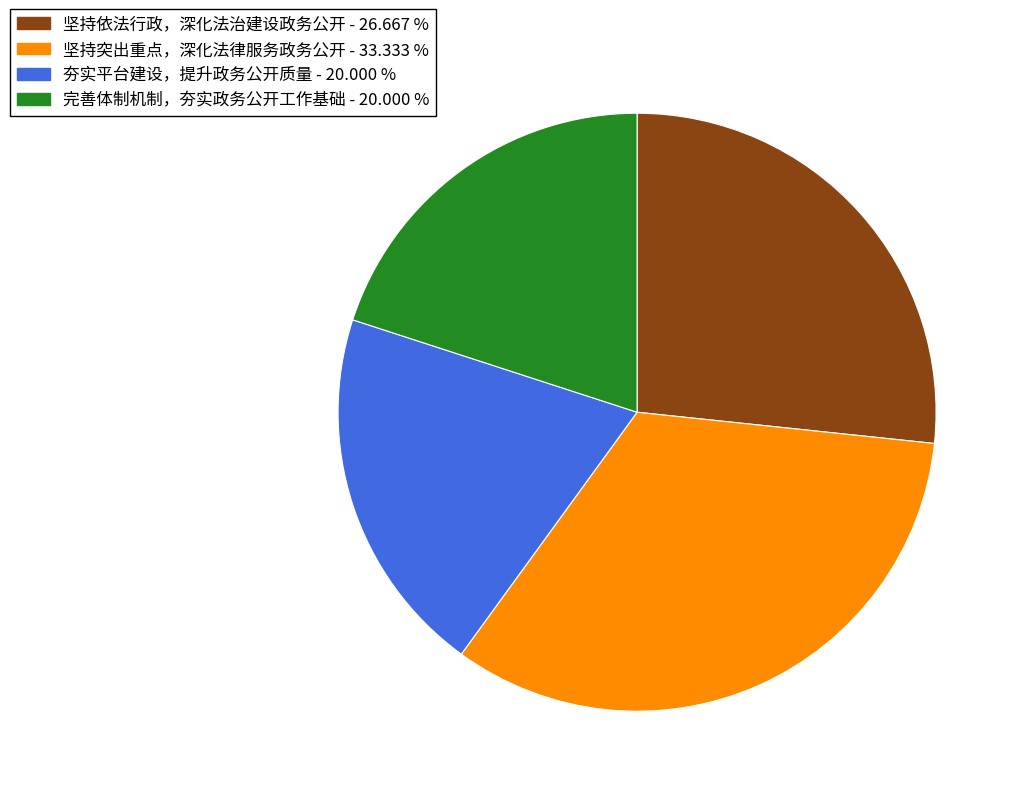

Combined, do 完善体制机制，夯实政务公开工作基础 and 坚持突出重点，深化法律服务政务公开 account for over 50%?

Yes